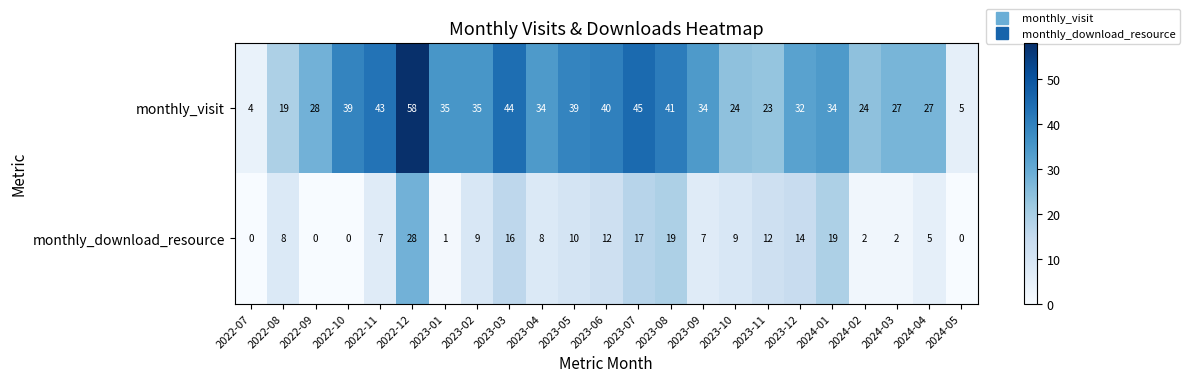

Which category has the lowest value in the monthly_visit series?

2022-07